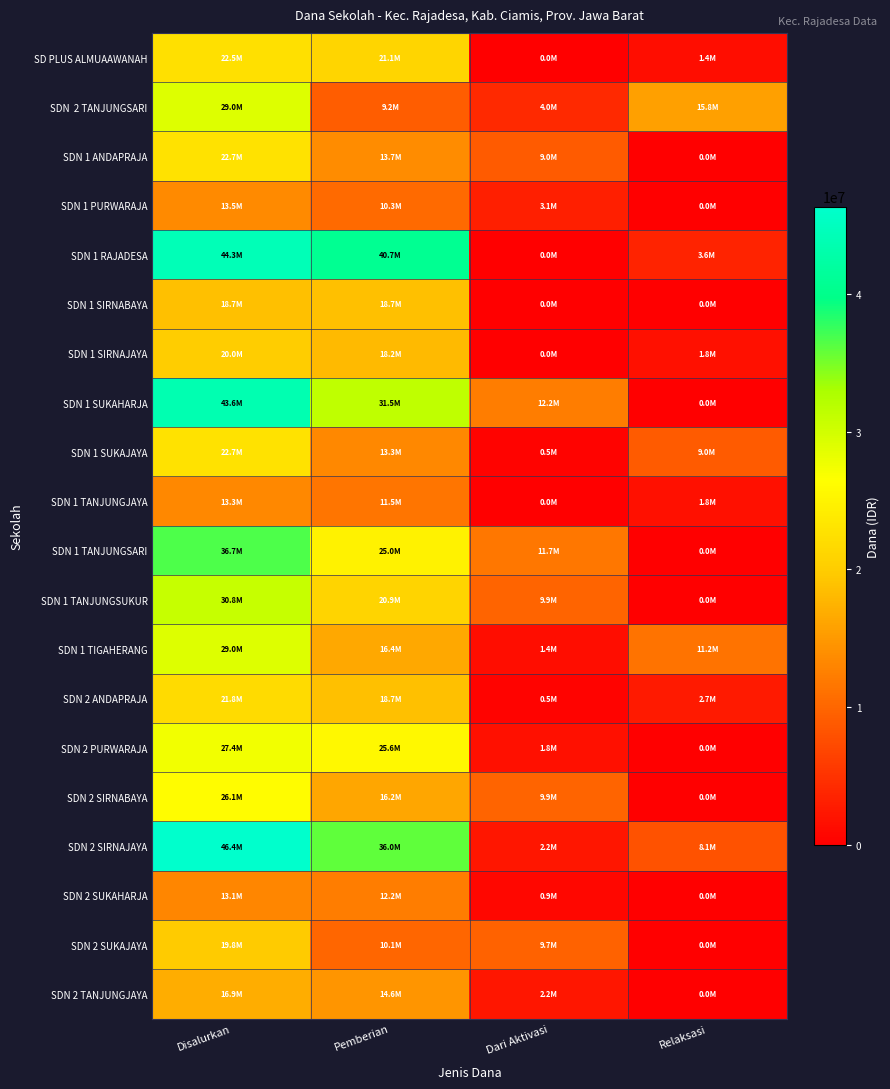

Which series has the largest total across all categories?

SDN 2 SIRNAJAYA